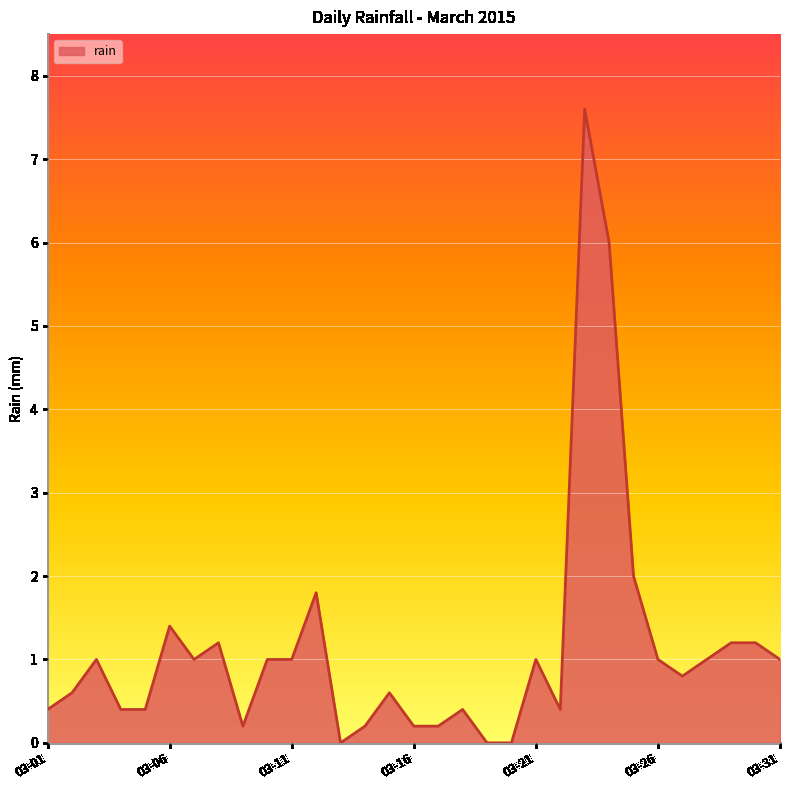

Count the number of data series in this chart.

1